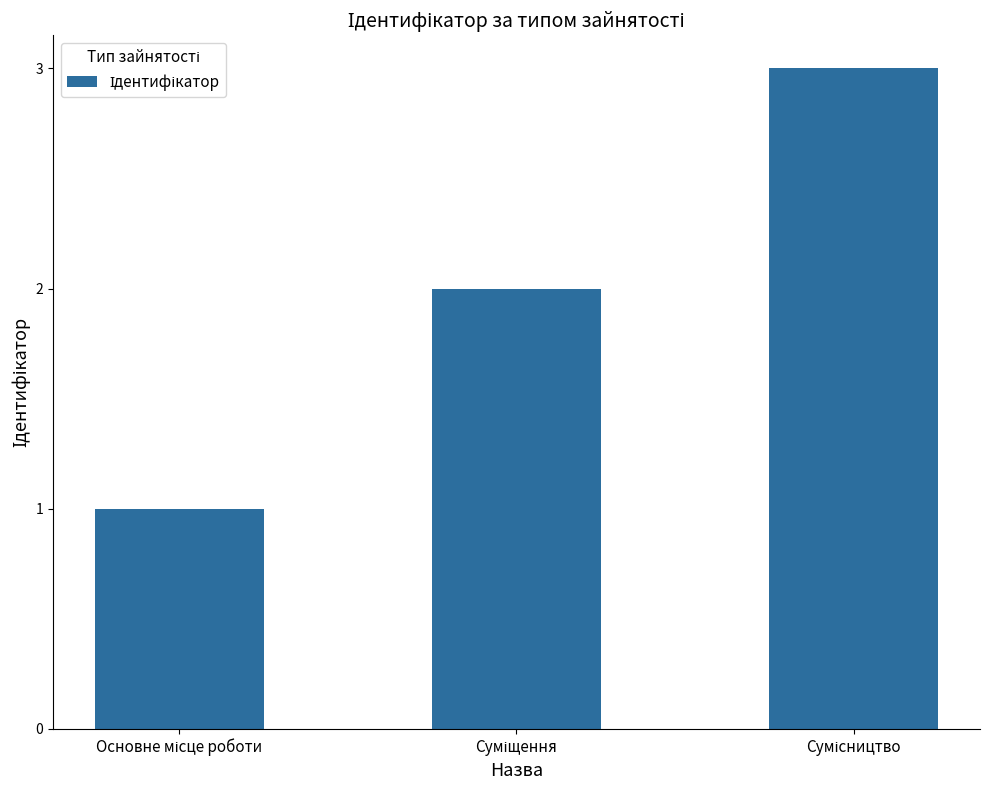

Count the number of categories in the chart.

3